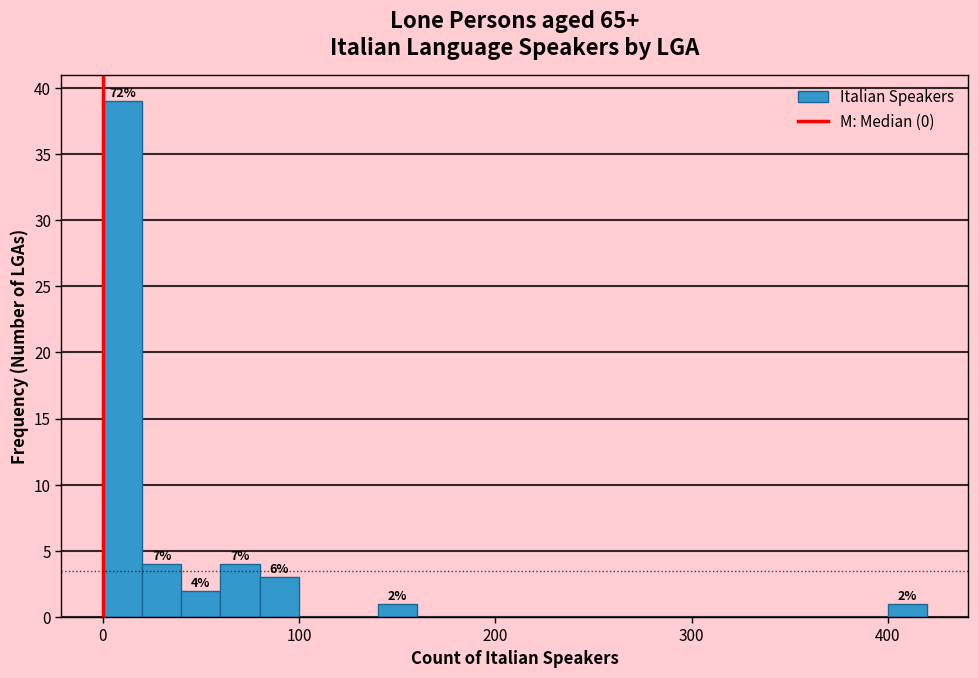

Around what value on the x-axis is the tallest bar? Give the approximate position of its centre, as read against the axis.

10